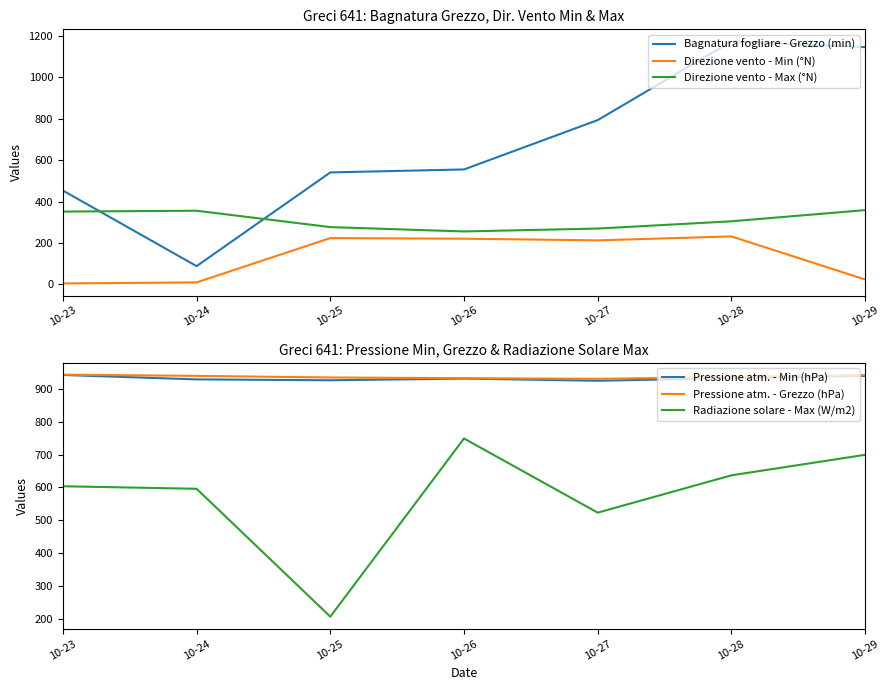

Rank the categories by Direzione vento - Max (°N) value from highest to lowest.

10-29, 10-24, 10-23, 10-28, 10-25, 10-27, 10-26